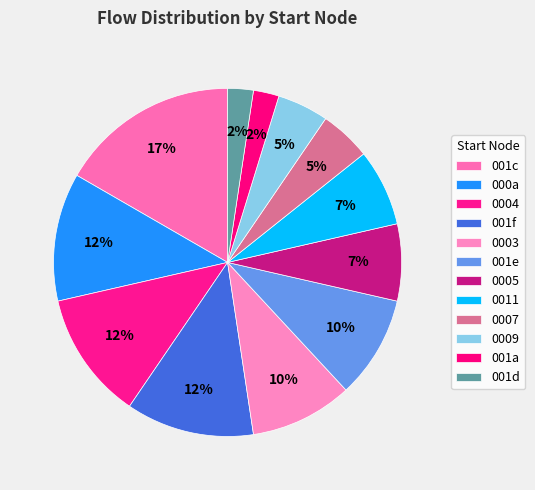

How many segments does this pie chart have?

12